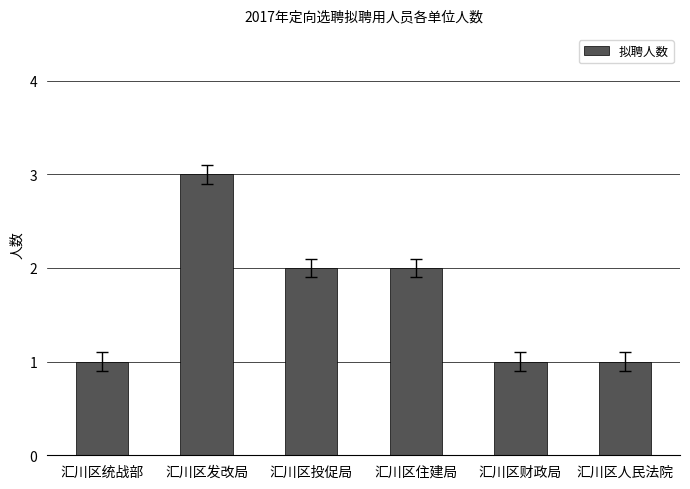

True or false: the data shows 1 at 汇川区统战部.

True